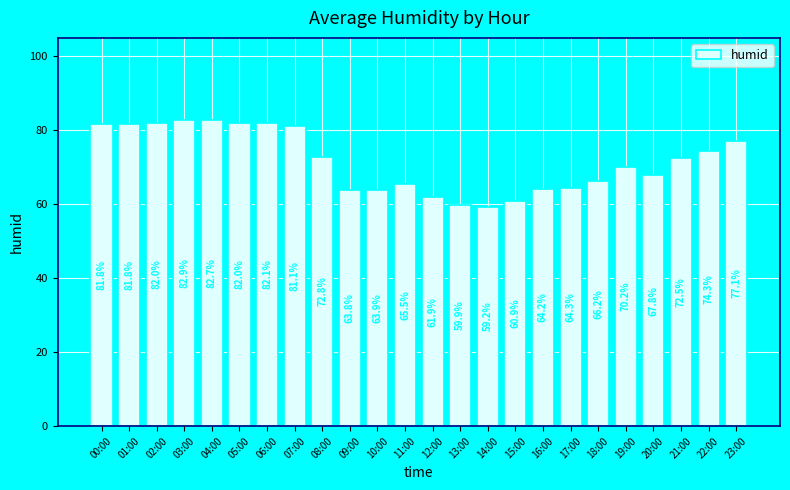

At which label does the data first exceed 72?

00:00